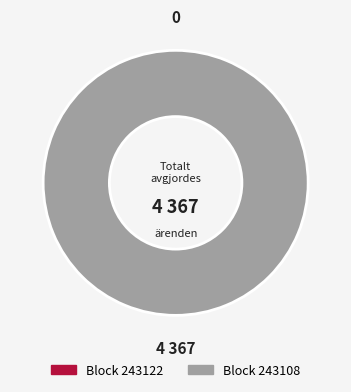

To the nearest percent, what is the average slice percentage?

50%